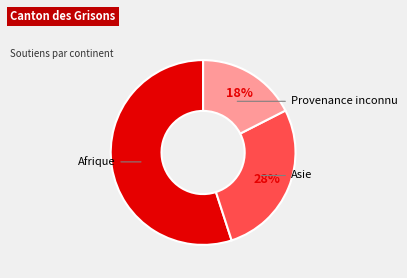

To the nearest percent, what is the average slice percentage?

33%